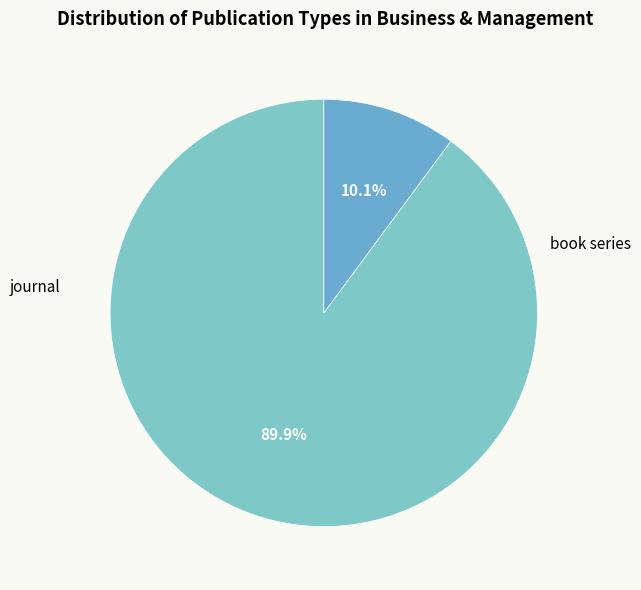

Rank the categories by value from highest to lowest.

journal, book series